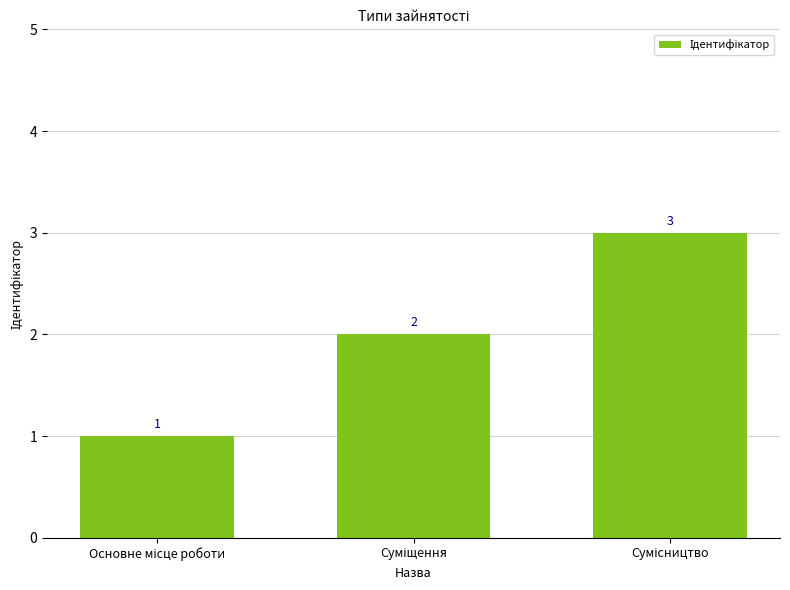

What is the value of the 1st bar from the left?

1